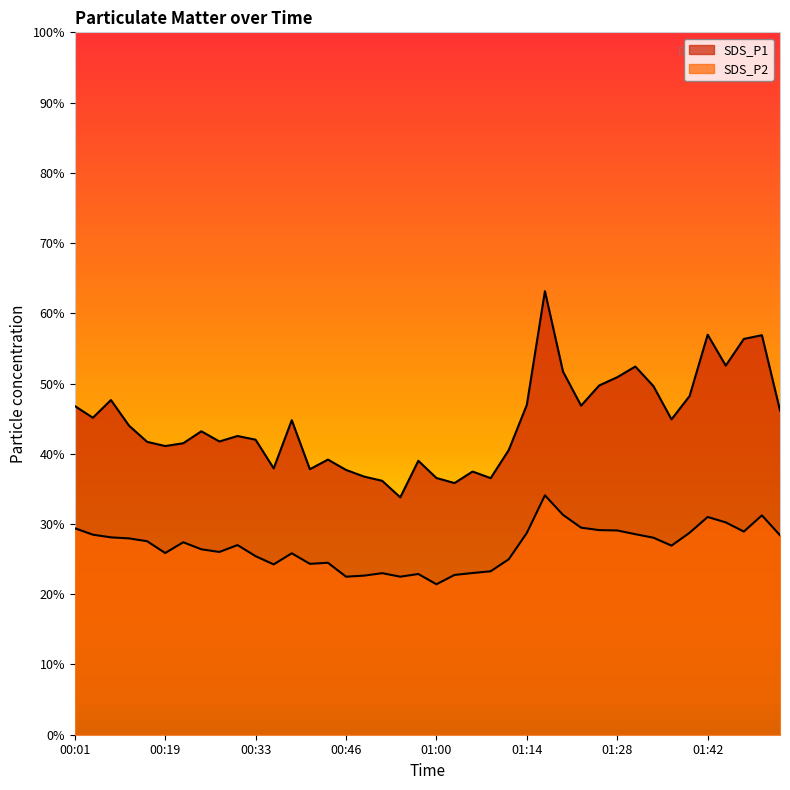

Rank the series by their average value, from lowest to highest.

SDS_P2, SDS_P1